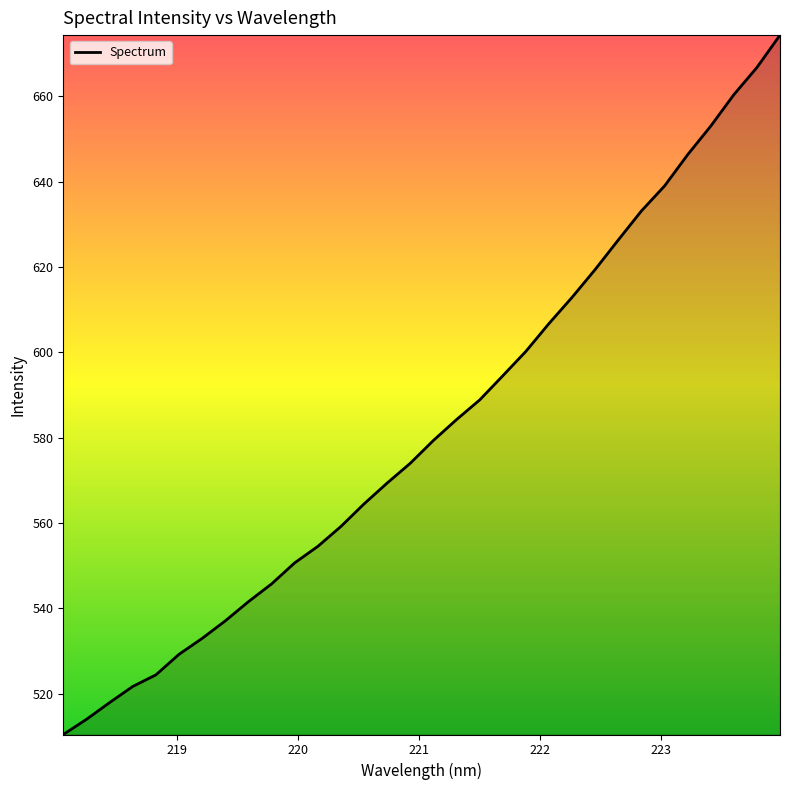

True or false: there are more than 0 points higher than both neighbors.

False